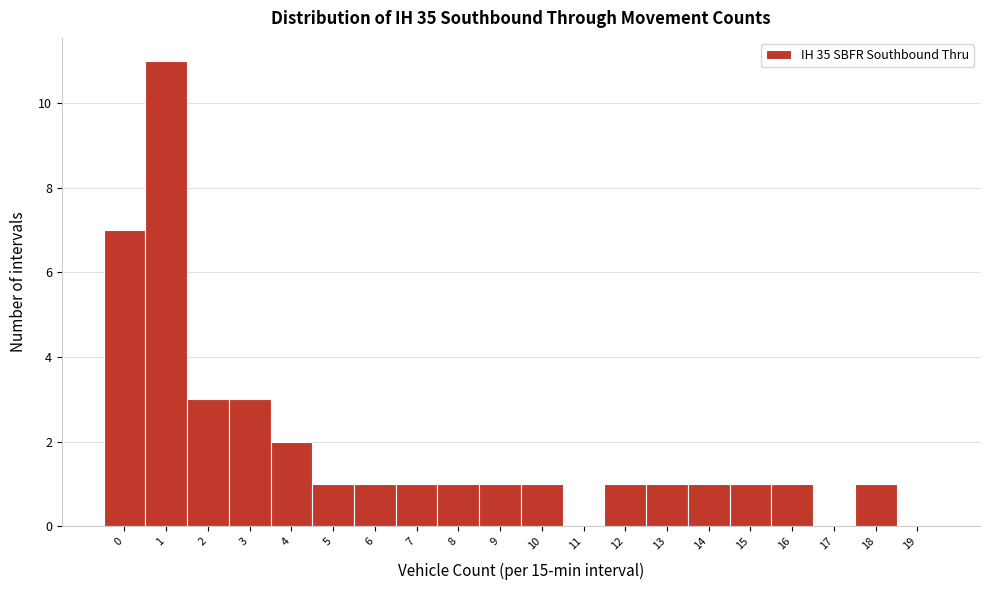

Reading right to left, list all the values displayed in this chart.

19=0	18=1	17=0	16=1	15=1	14=1	13=1	12=1	11=0	10=1	9=1	8=1	7=1	6=1	5=1	4=2	3=3	2=3	1=11	0=7